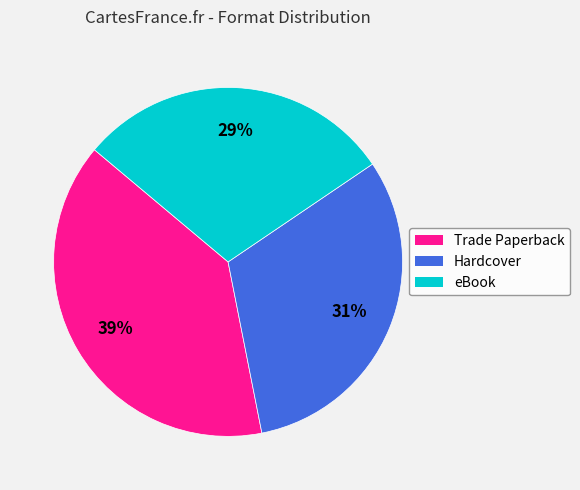

To the nearest percent, what portion does Trade Paperback represent?

39%